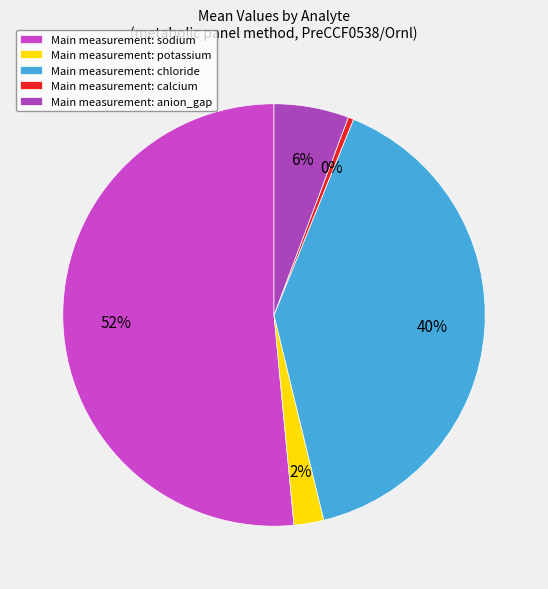

How many slices are in this pie chart?

5